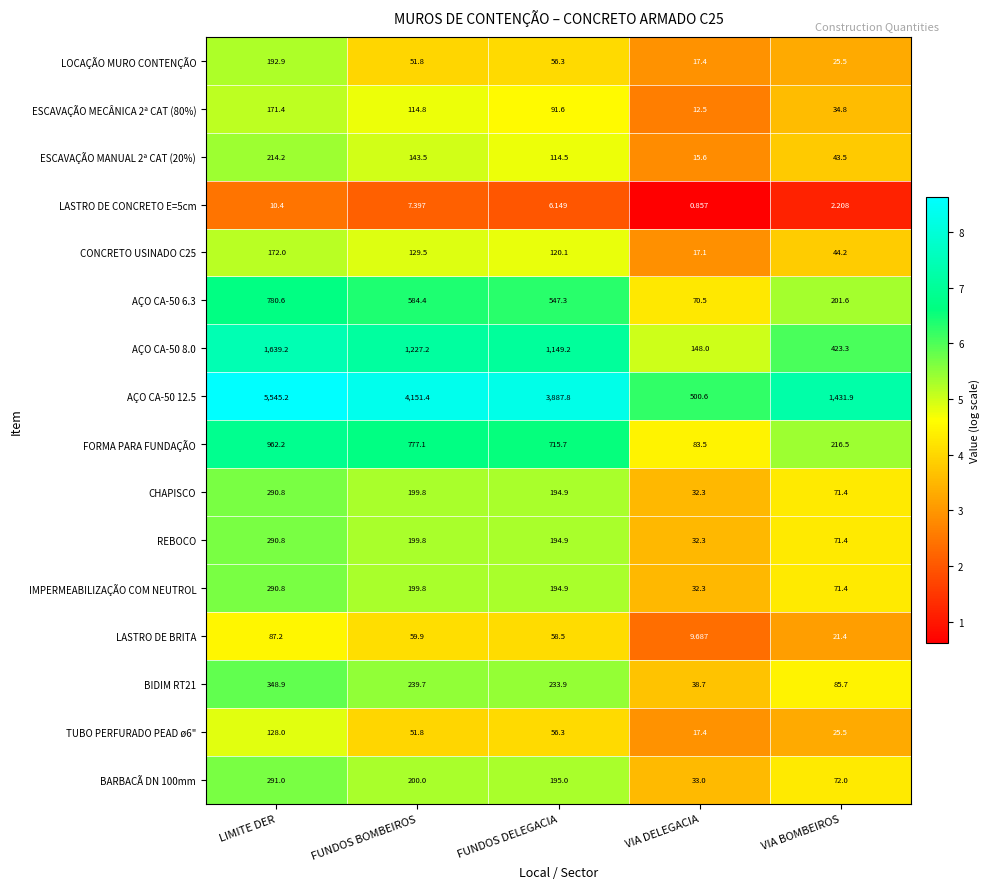

Which series has the largest range (max minus min)?

AÇO CA-50 12.5